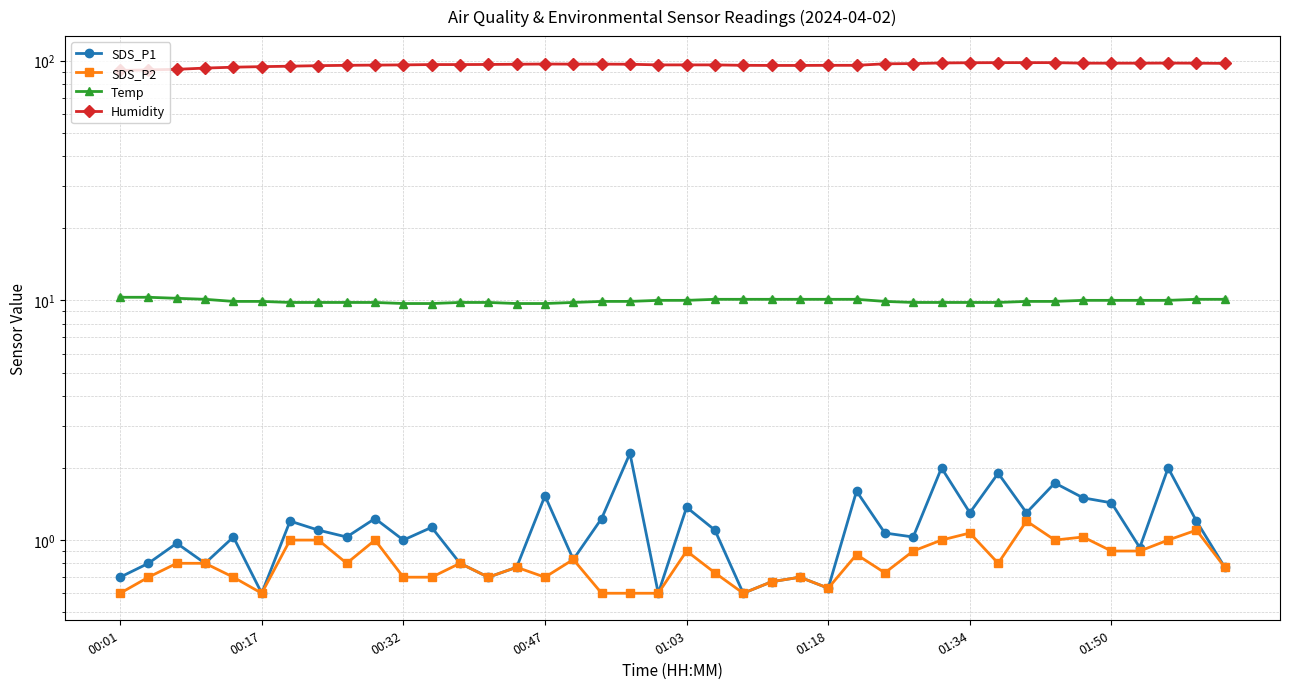

What are all the series names shown in the legend?

SDS_P1, SDS_P2, Temp, Humidity